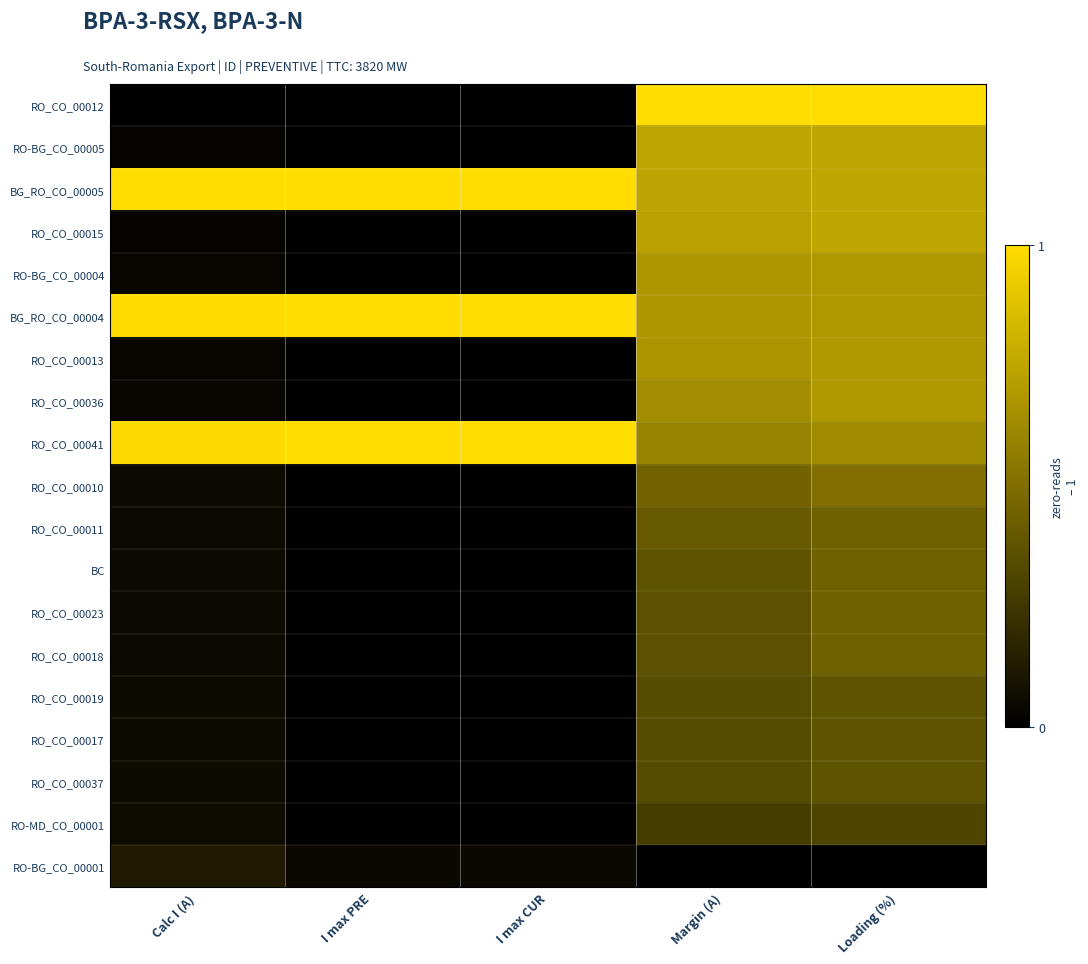

At which category does the chart reach its minimum across all series?

Calc I (A)